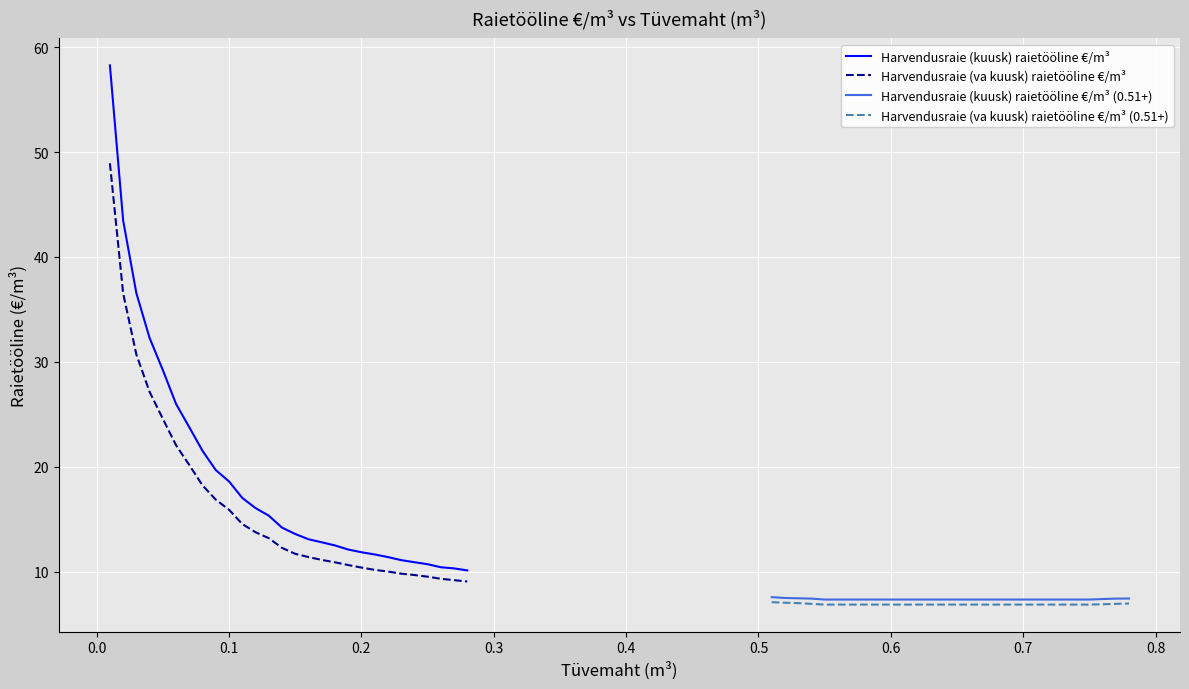

What is the sum of all Harvendusraie (va kuusk) raietööline €/m³ values?

457.7